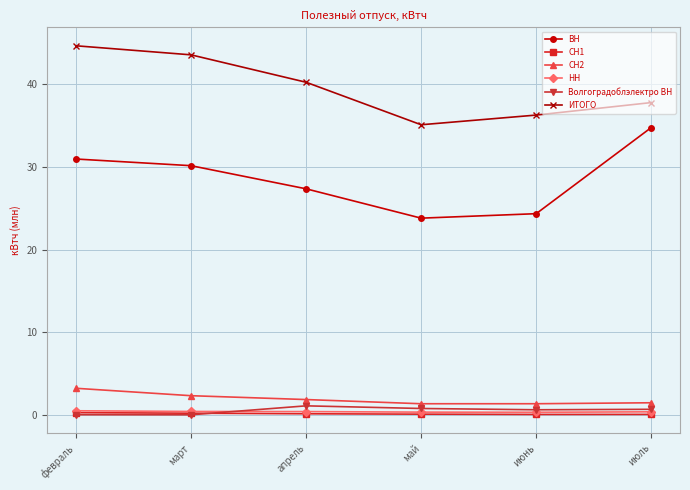

What position from the right is июнь?

2